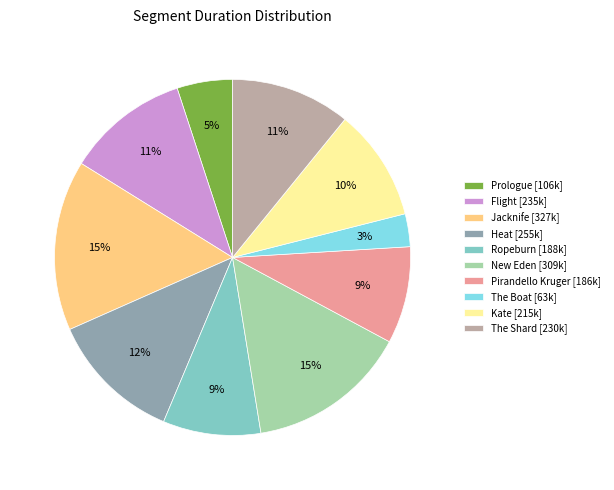

Combined, do Pirandello Kruger [186k] and Heat [255k] account for over 50%?

No